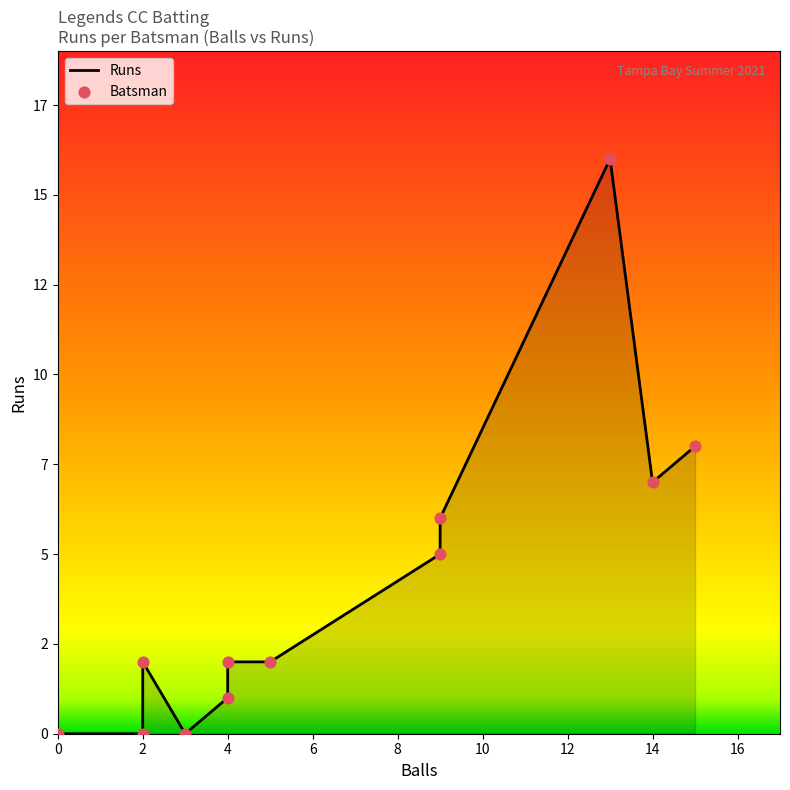

What is the change in value from Pankaj Patel to Nagesh Nayak?

+5